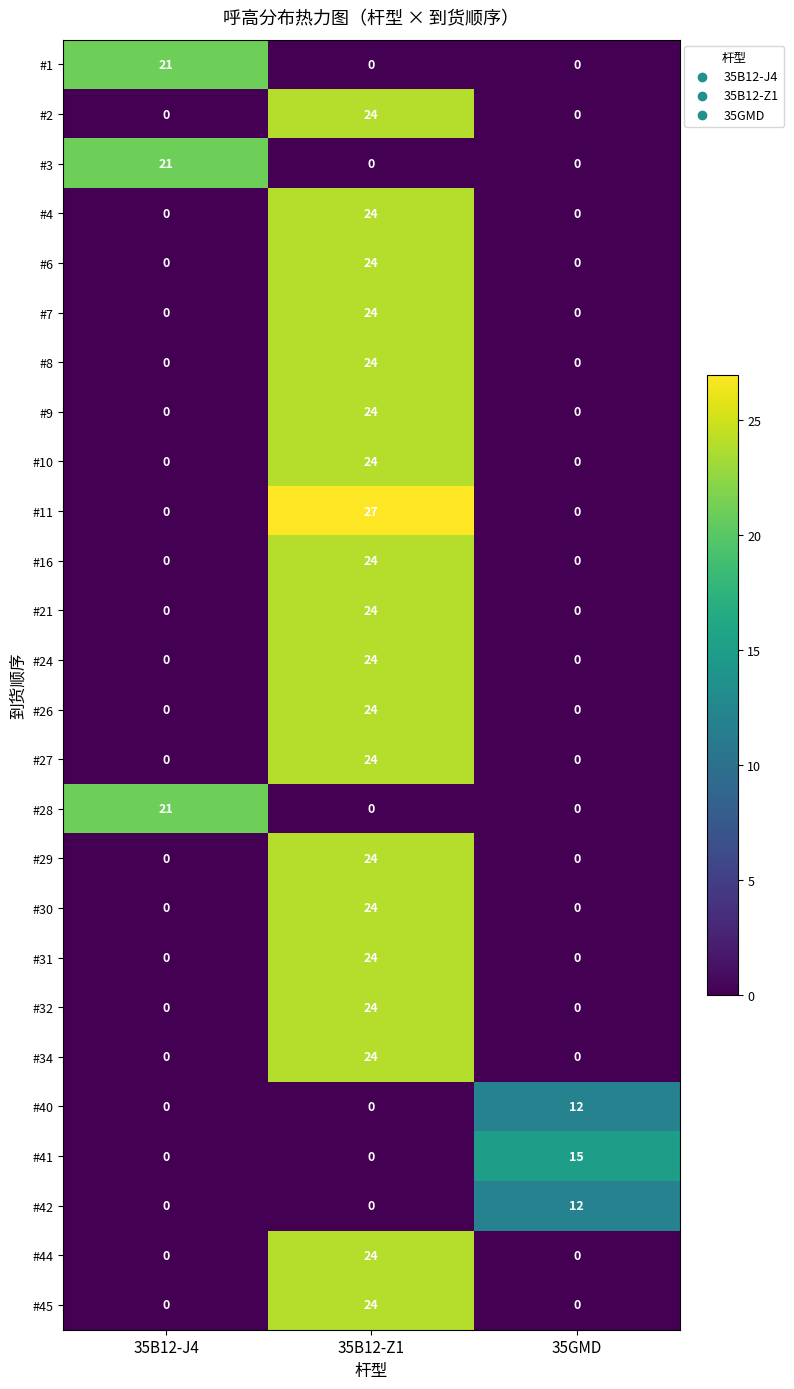

Which series has the largest range (max minus min)?

#11